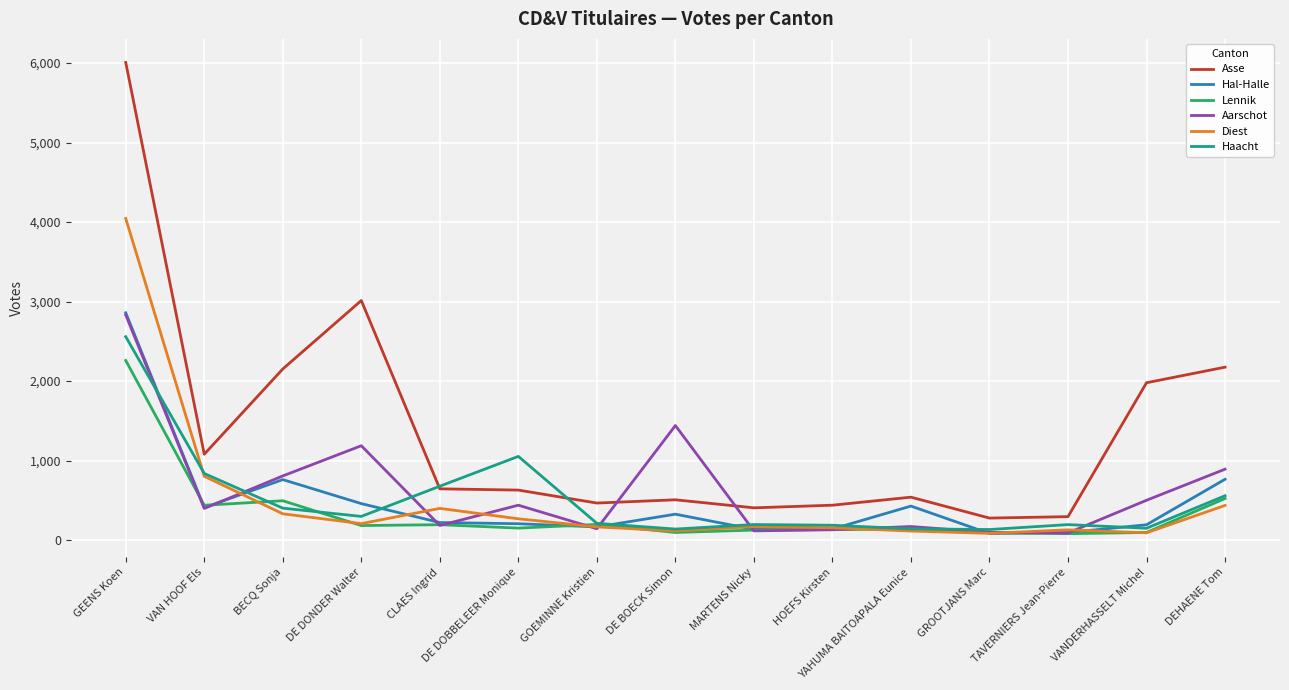

What is the spread (max minus min) of values at VANDERHASSELT Michel?

1887